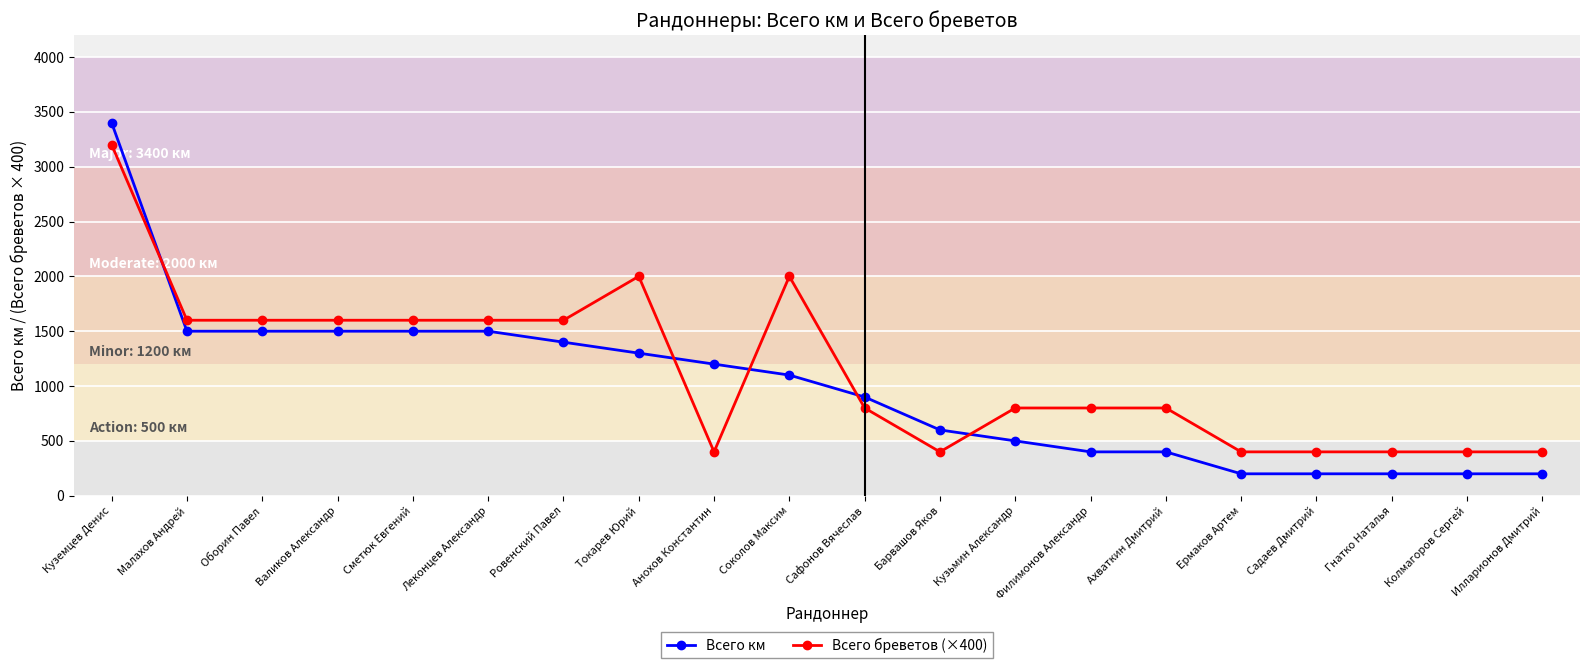

True or false: Всего бреветов (×400) has more than 0 points higher than both neighbors.

True